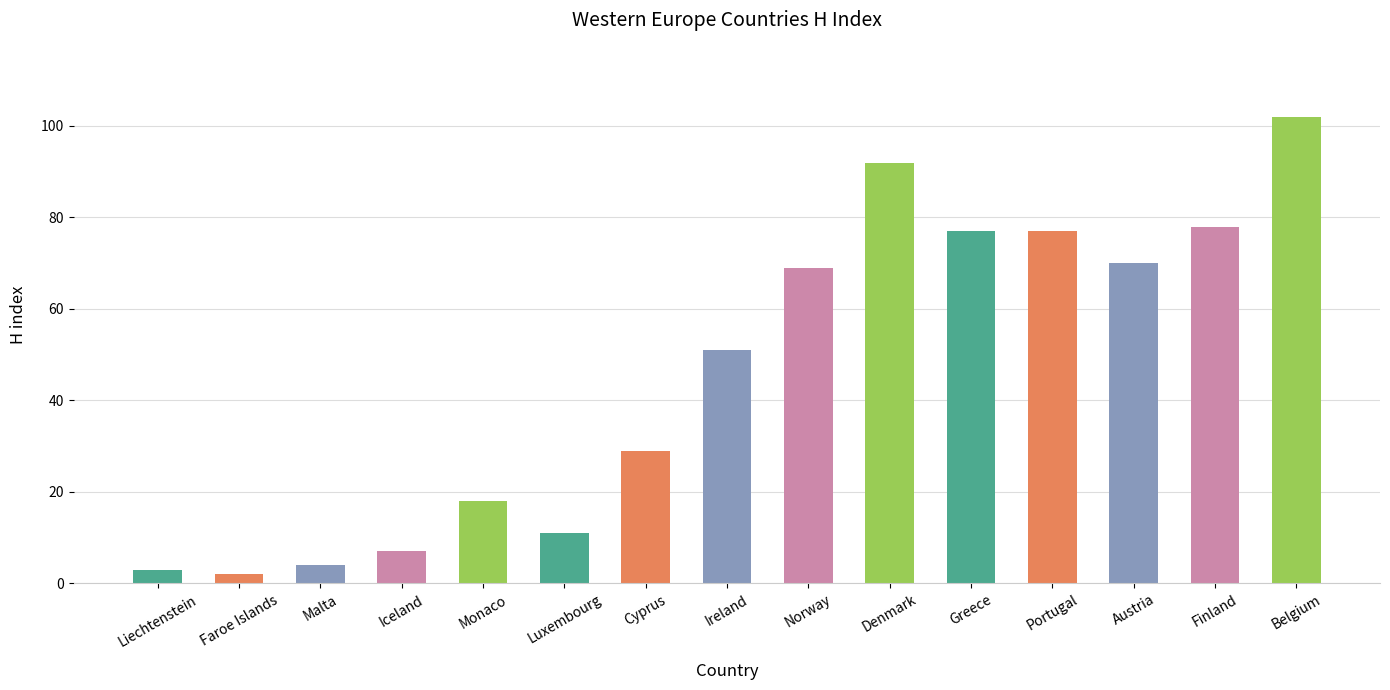

Reading left to right, list all the values displayed in this chart.

Liechtenstein=3	Faroe Islands=2	Malta=4	Iceland=7	Monaco=18	Luxembourg=11	Cyprus=29	Ireland=51	Norway=69	Denmark=92	Greece=77	Portugal=77	Austria=70	Finland=78	Belgium=102